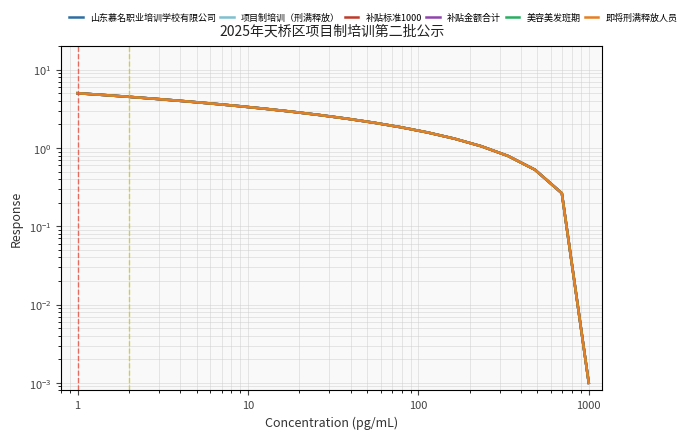

Does the chart have visible grid lines?

Yes